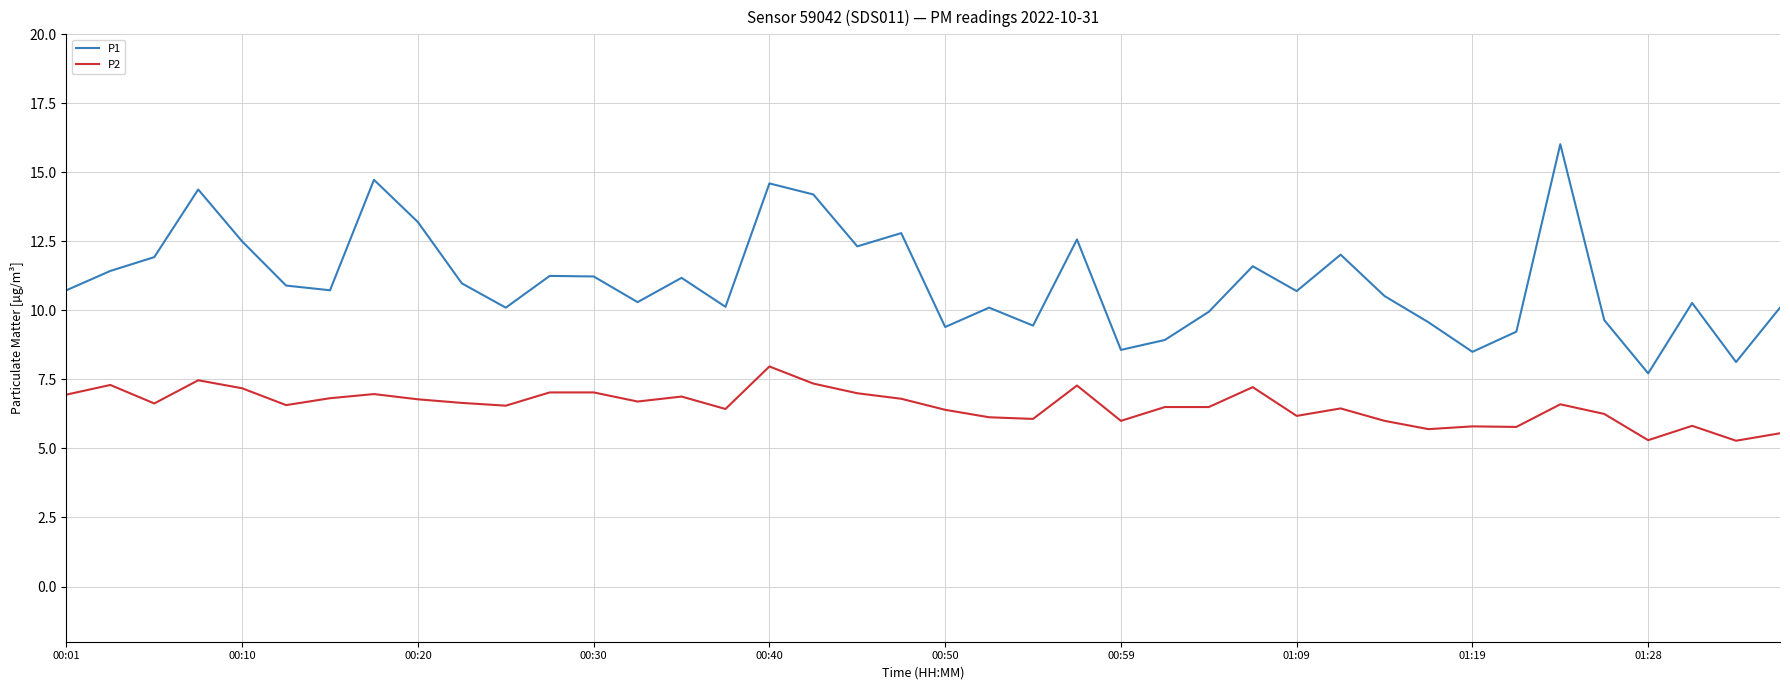

Which series has the largest range (max minus min)?

P1